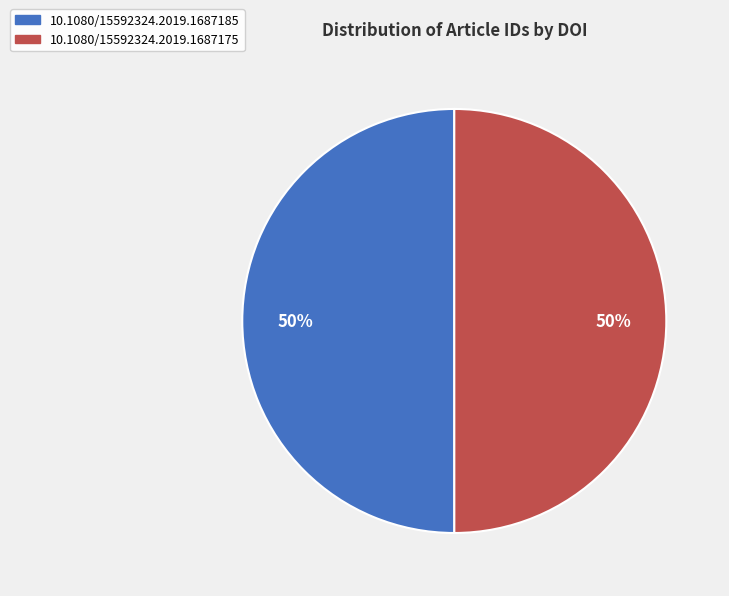

To the nearest percent, what is the average slice percentage?

50%